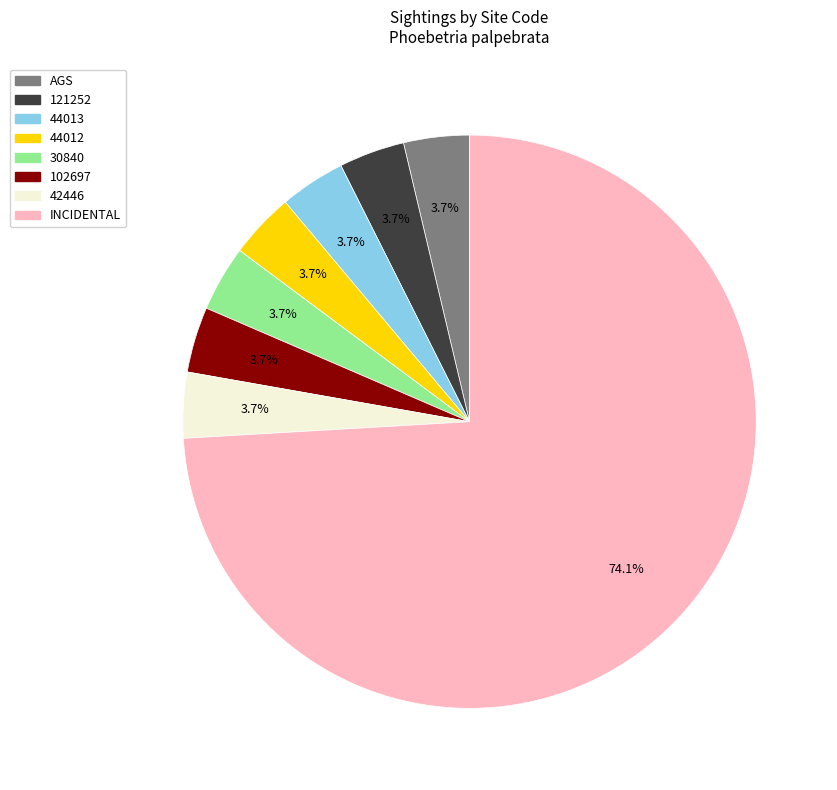

Is it true that 42446 is 4% of the pie?

True